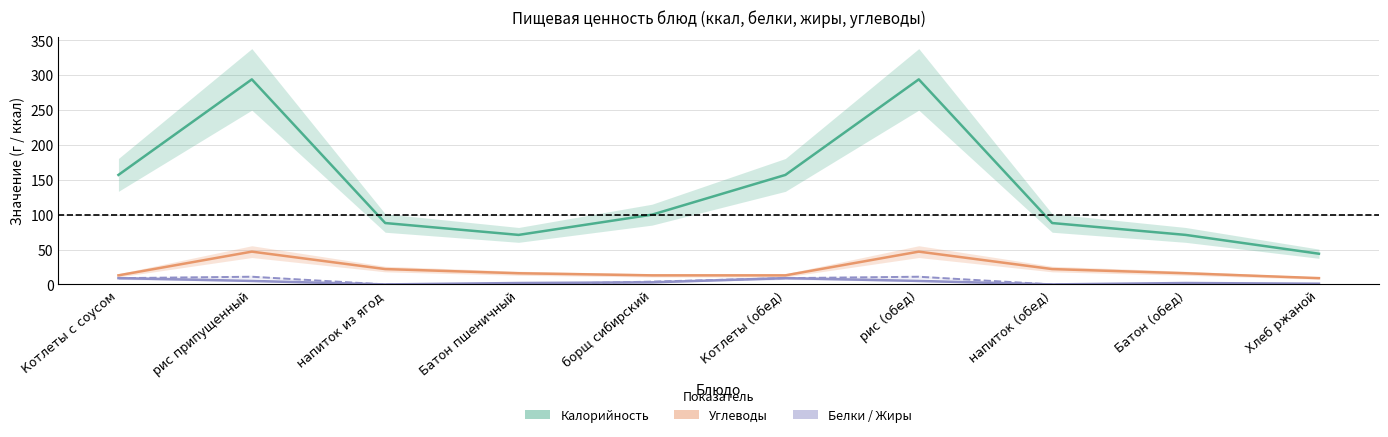

What is the label of the 5th point from the right?

Котлеты (обед)